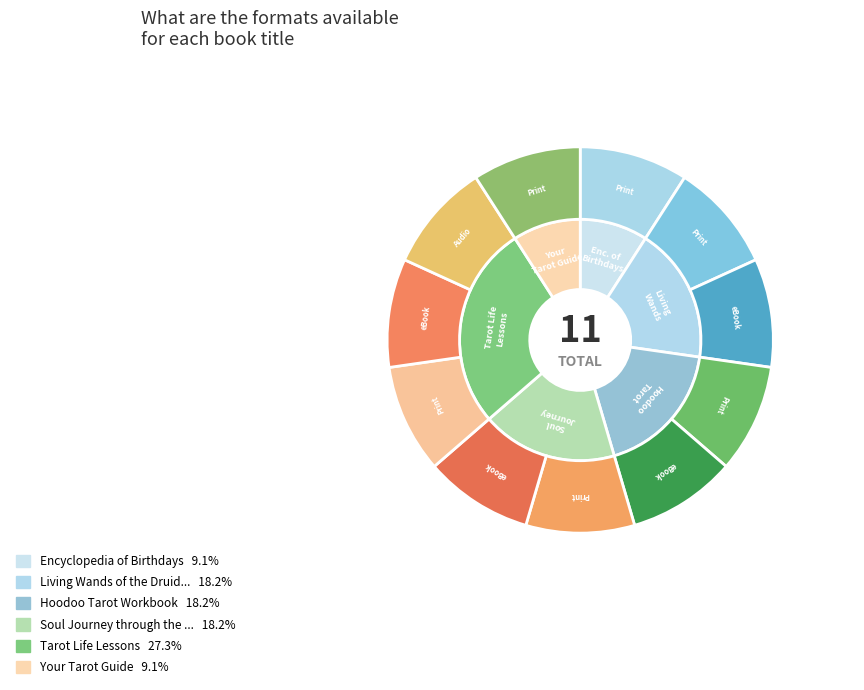

The Your Tarot Guide slice represents 9% of the pie. True or false?

True